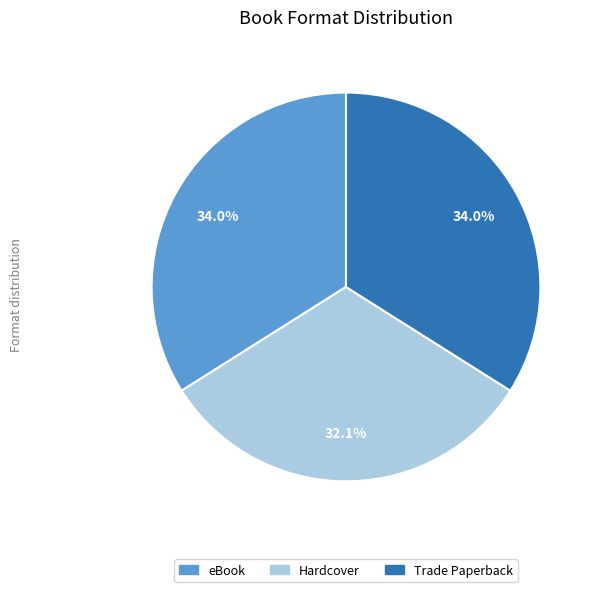

Between Hardcover and eBook, which is larger?

eBook